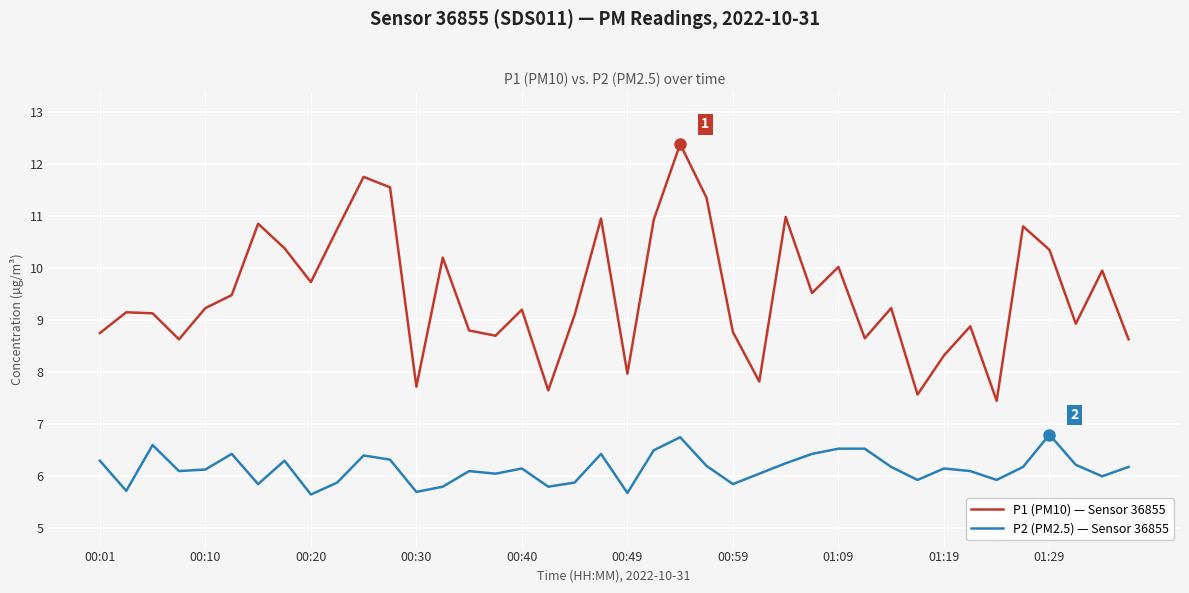

What is the difference between the maximum and minimum values in the P1 (PM10) — Sensor 36855 series?

4.9